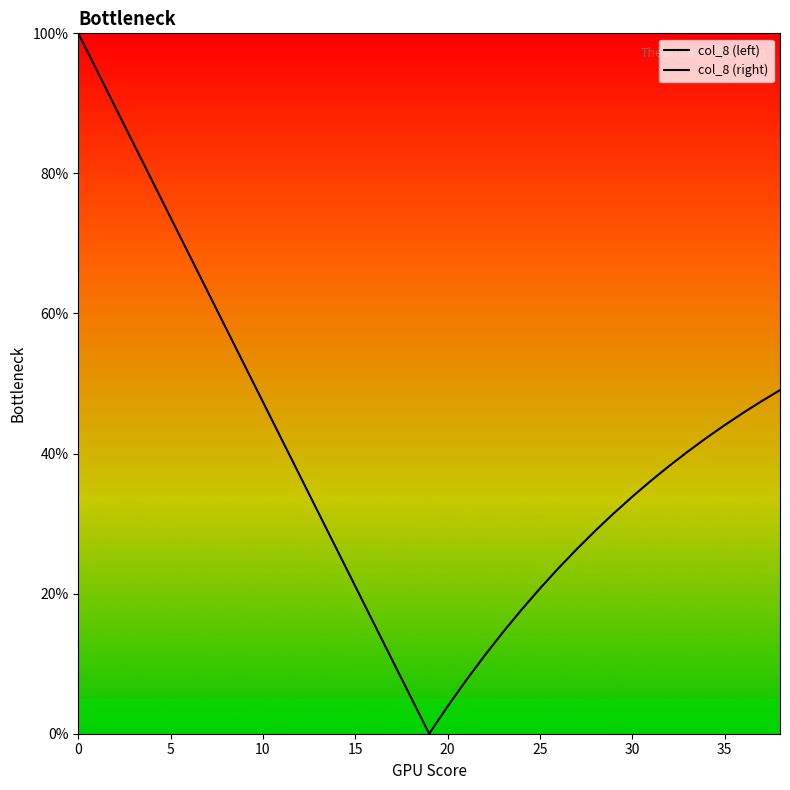

True or false: col_8 (left) has more than 1 points higher than both neighbors.

False